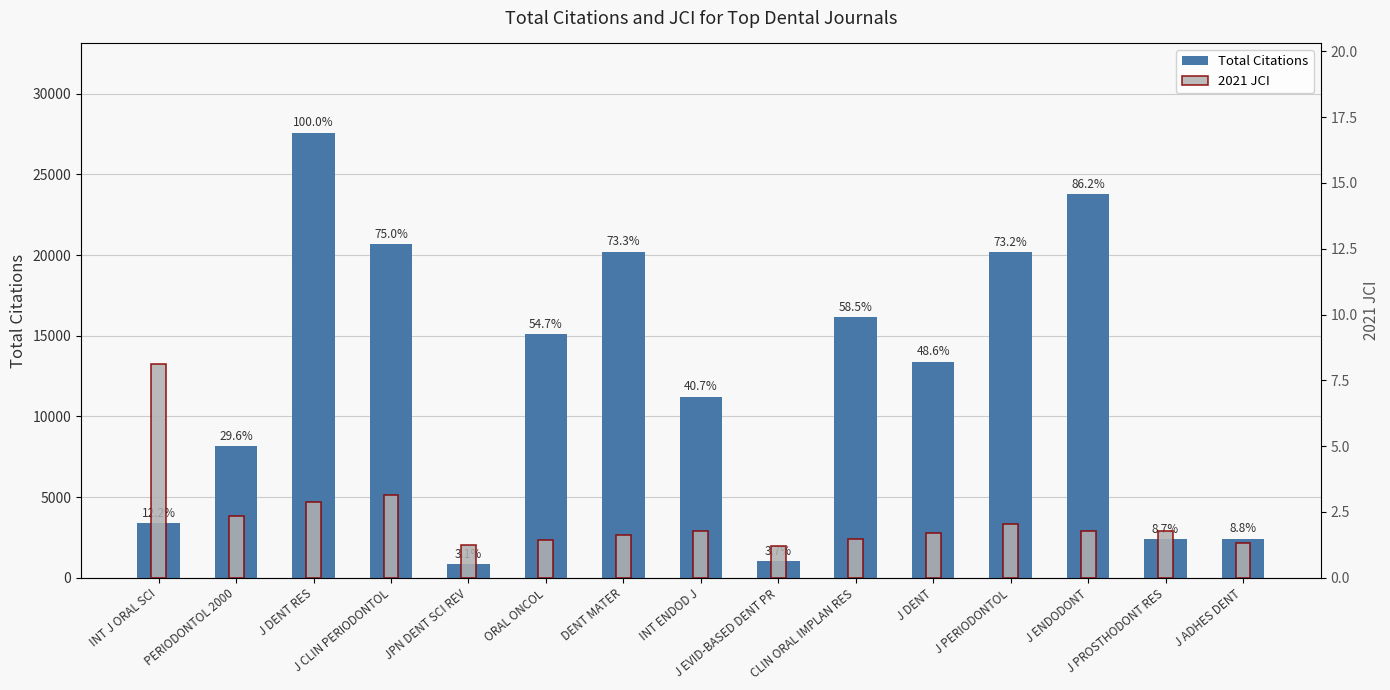

The value of Total Citations at J ADHES DENT is 3347.2. True or false?

False